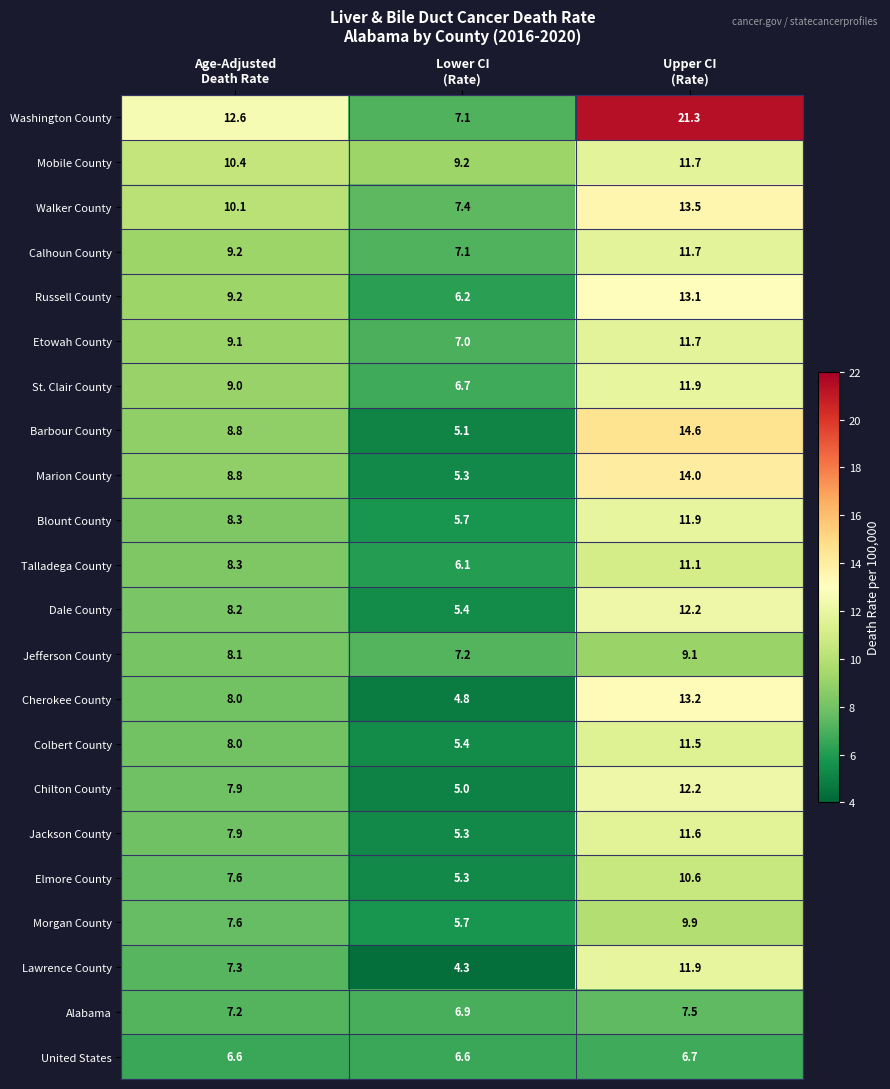

What is the difference between the maximum and second lowest values in the St. Clair County series?

2.9